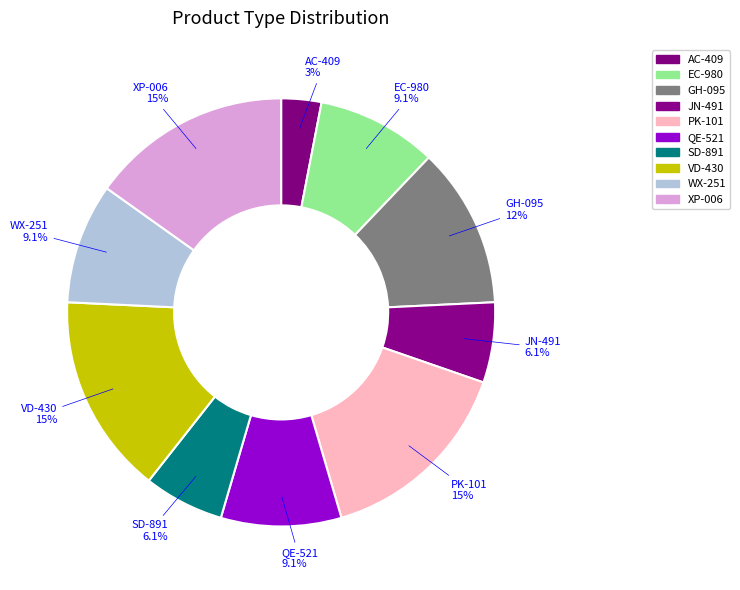

Approximately how many times larger is the value at WX-251 compared to VD-430?

0.6